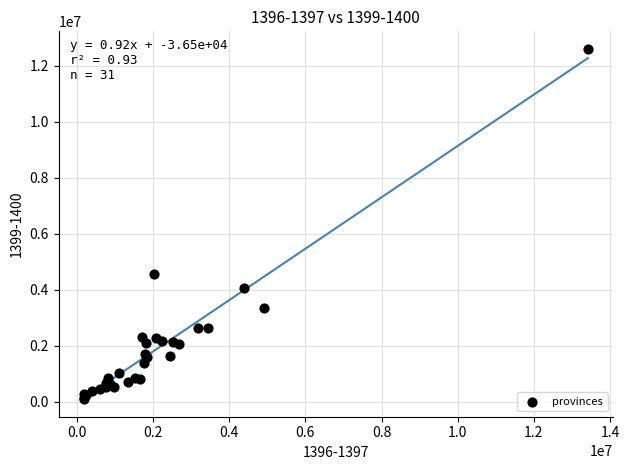

What Y value in the scatter plot is closest to 6346891?

4553646.8